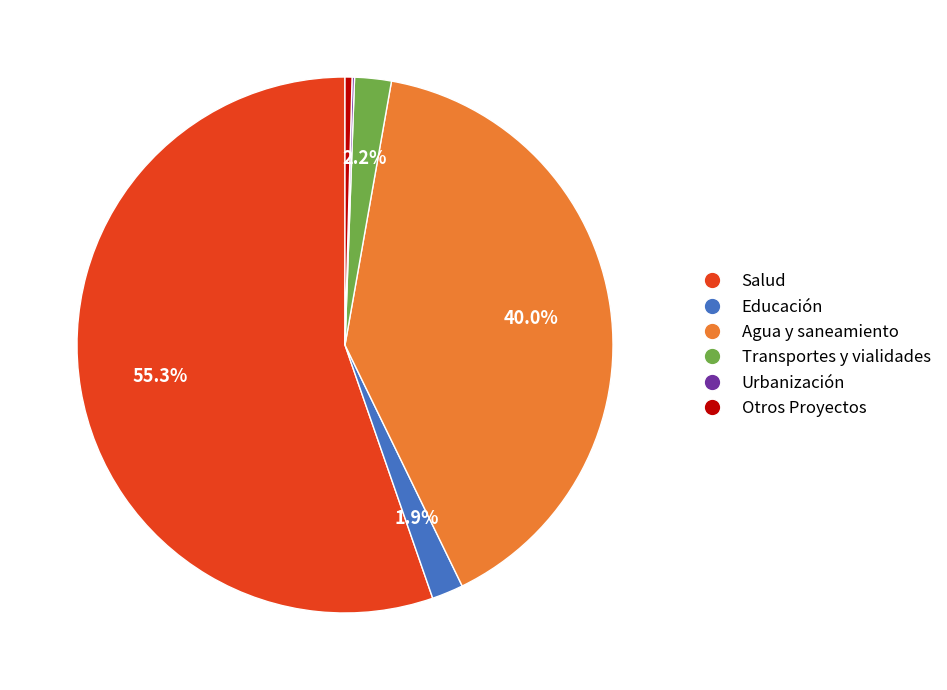

How much of the chart is everything except Educación?

98.1%